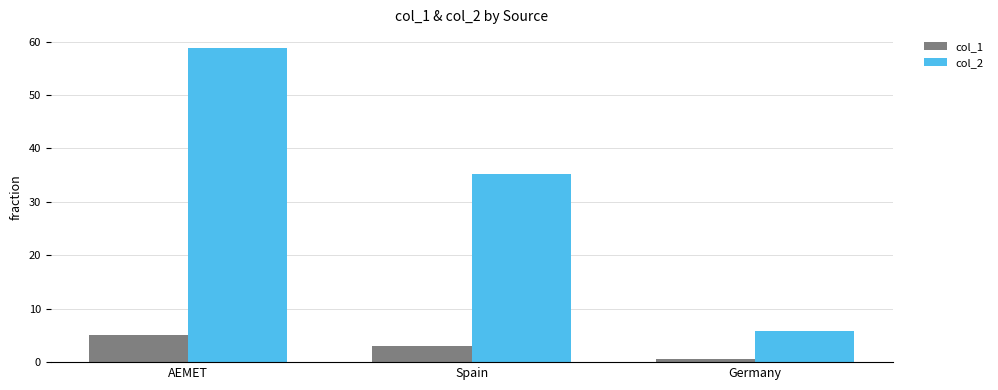

Read the col_2 value at Germany.

5.9